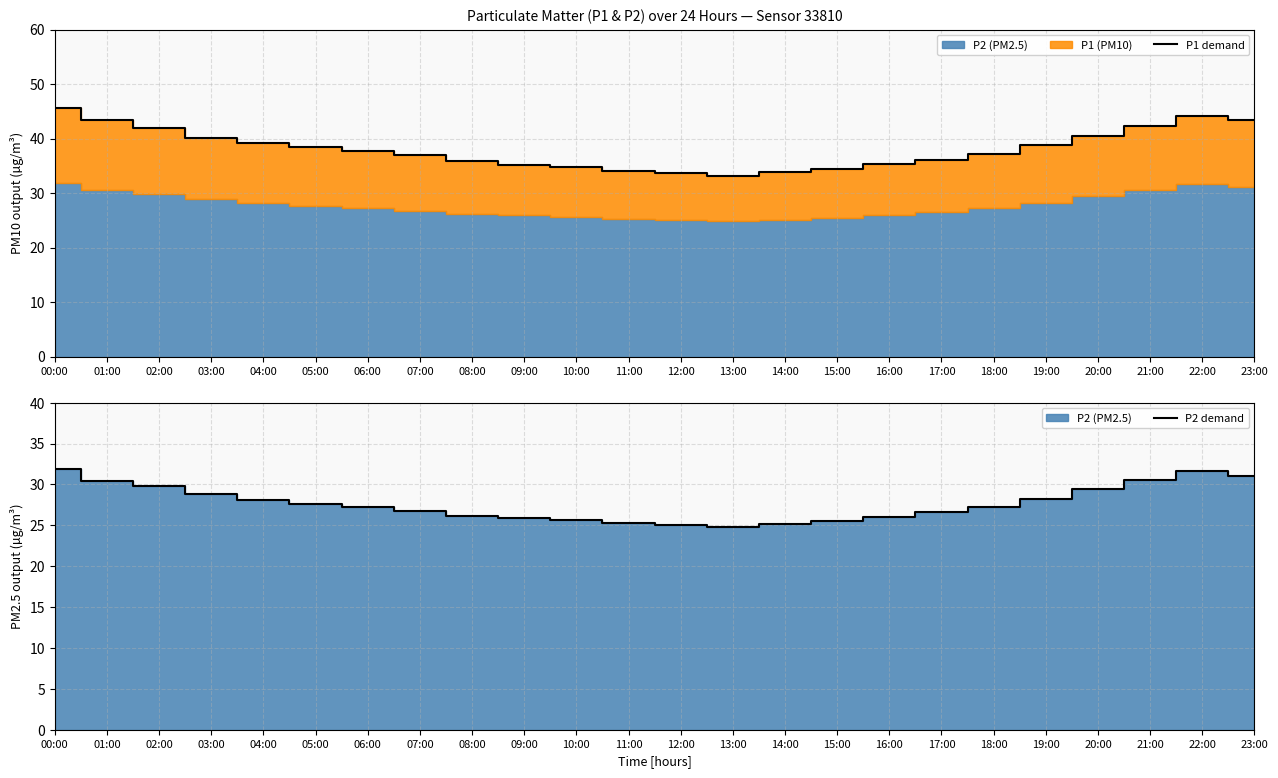

What is the maximum value for P1 demand?

45.7